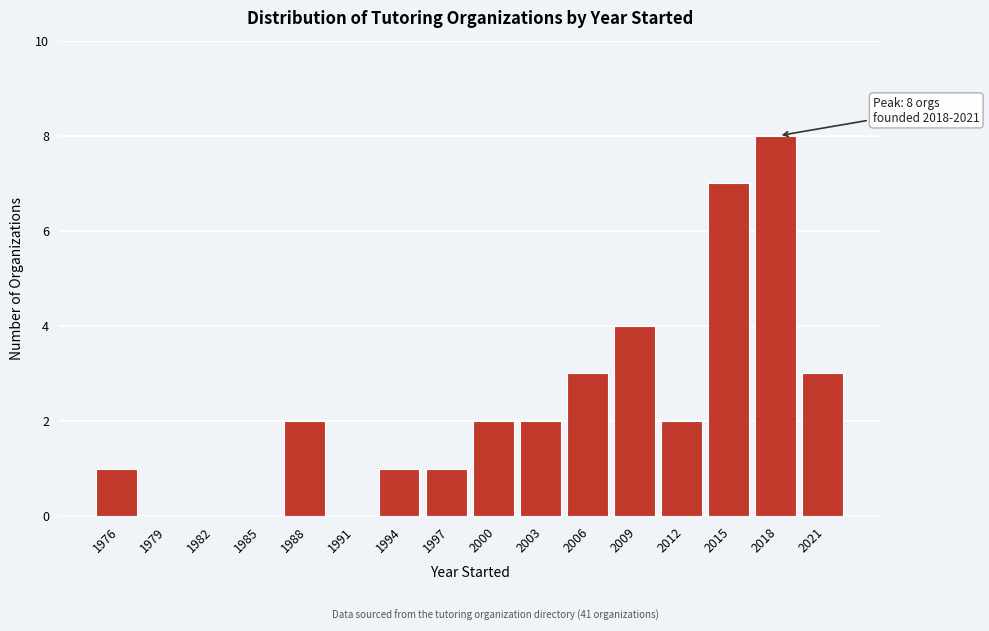

Reading left to right, extract all data points from this chart.

1976=1	1979=0	1982=0	1985=0	1988=2	1991=0	1994=1	1997=1	2000=2	2003=2	2006=3	2009=4	2012=2	2015=7	2018=8	2021=3